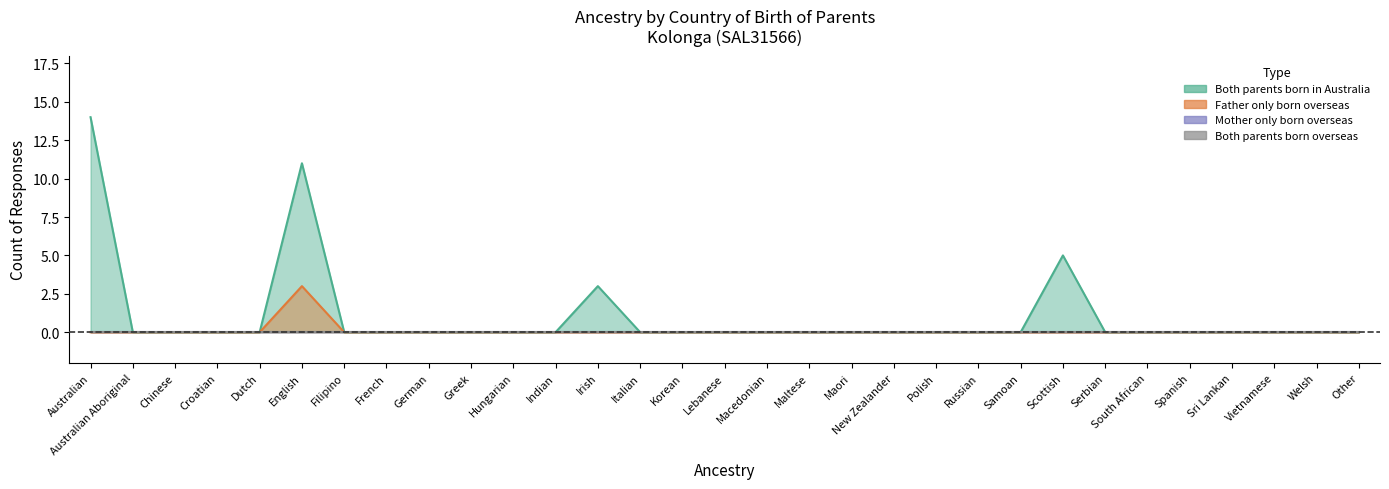

The value of Father only born overseas at Maori is 2. True or false?

False